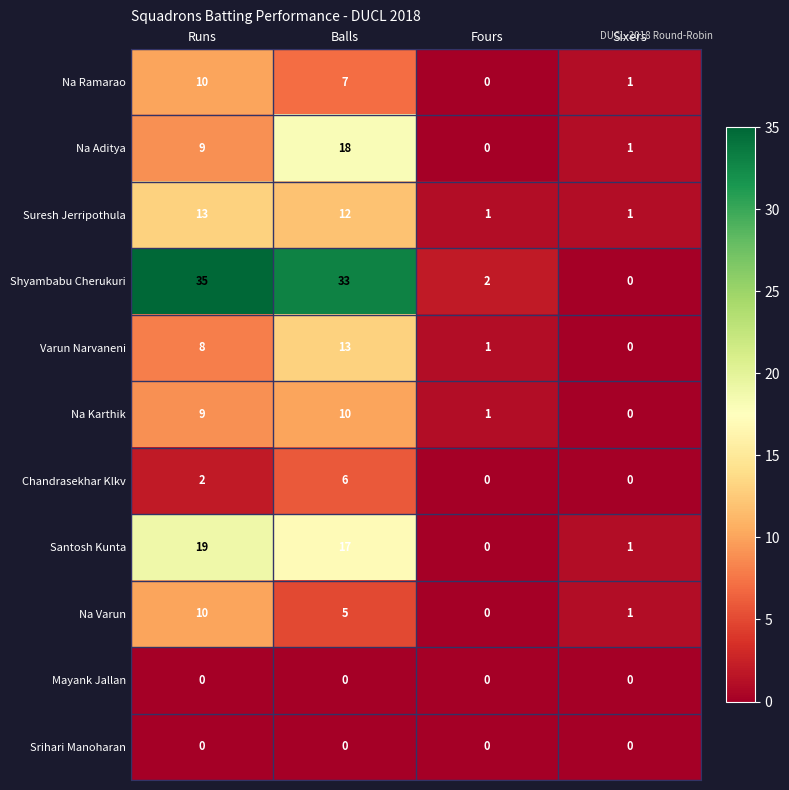

Which series changed the most between Balls and Fours?

Shyambabu Cherukuri